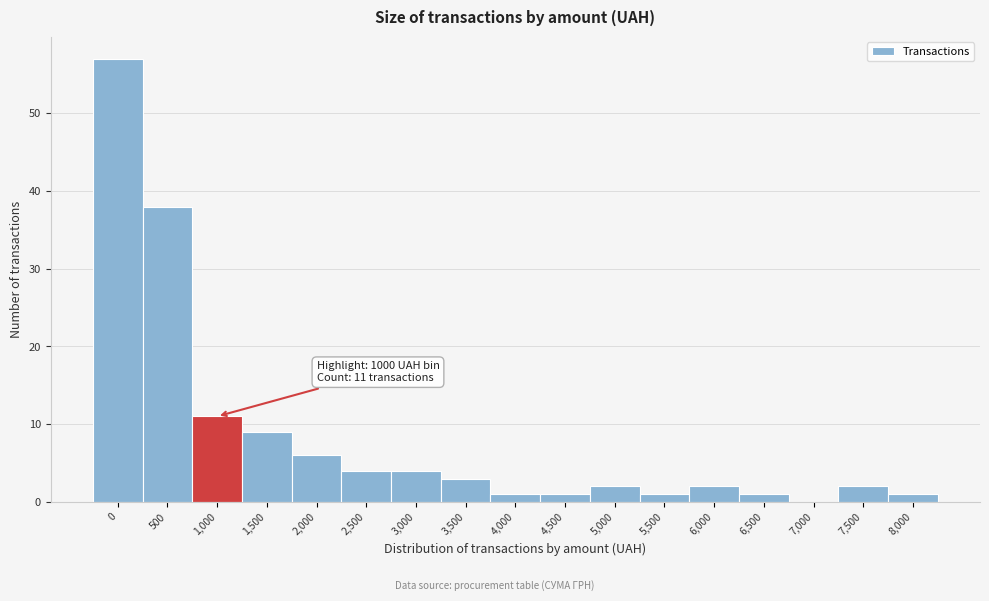

Reading left to right, transcribe all the data shown in this chart.

0=57	500=38	1,000=11	1,500=9	2,000=6	2,500=4	3,000=4	3,500=3	4,000=1	4,500=1	5,000=2	5,500=1	6,000=2	6,500=1	7,000=0	7,500=2	8,000=1